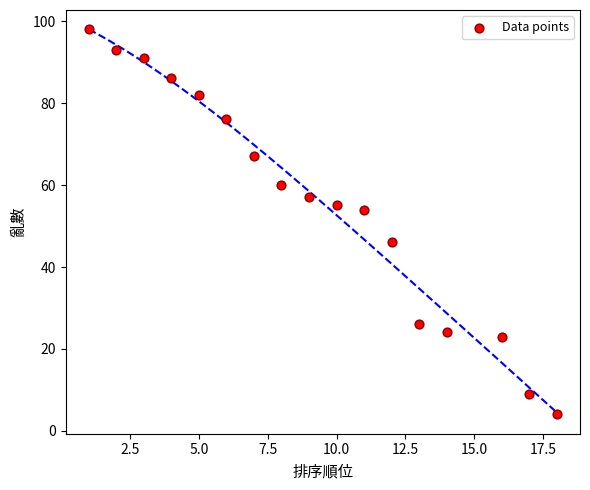

What is the range of X values (max minus min)?

17.0